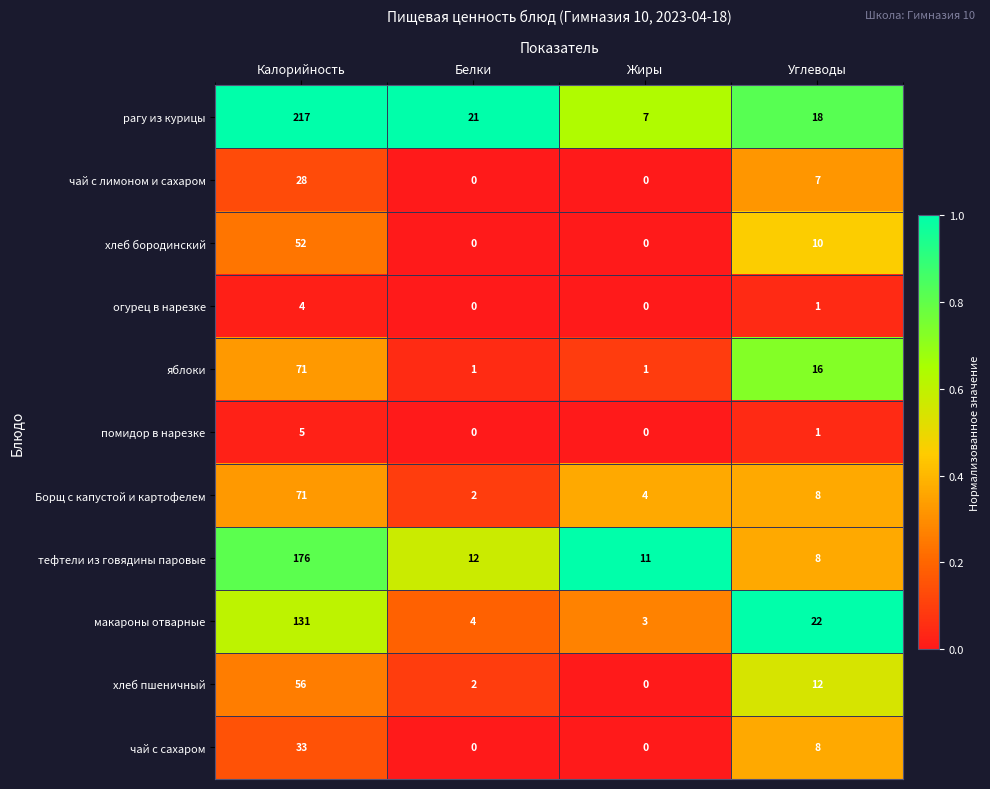

At which label is чай с лимоном и сахаром closest to 14?

Углеводы